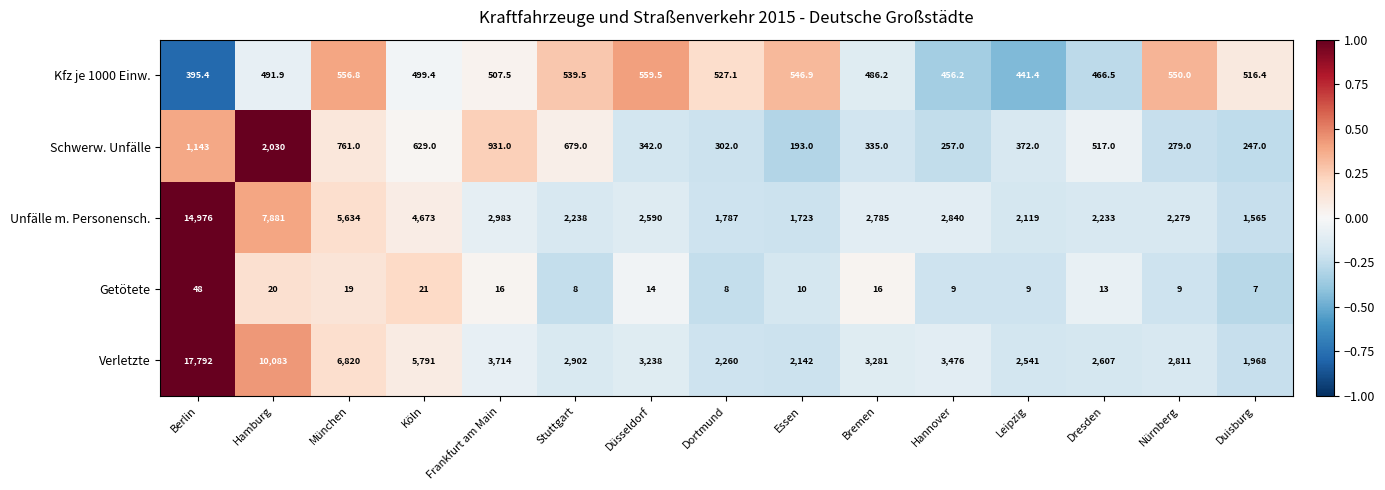

At which category does the chart reach its minimum across all series?

Duisburg